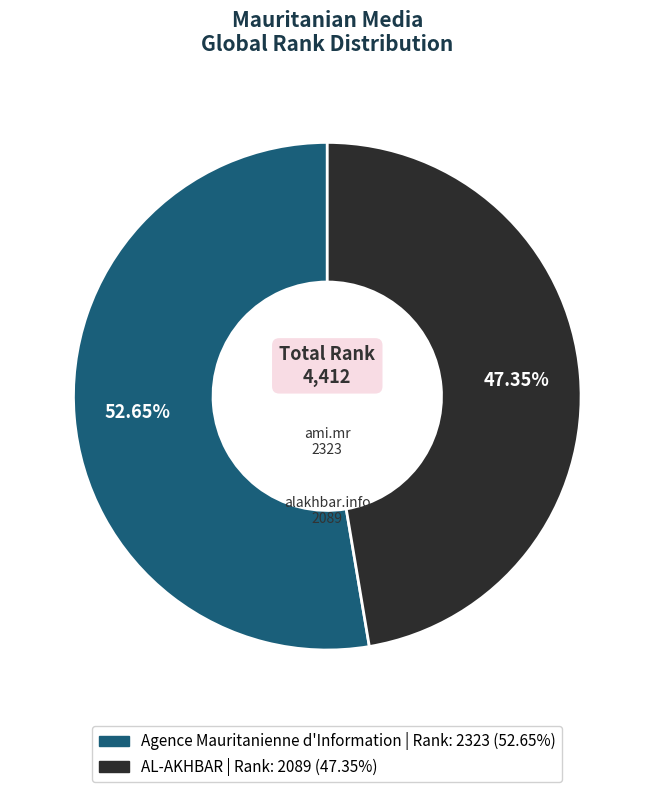

True or false: AL-AKHBAR accounts for 57% of the total.

False